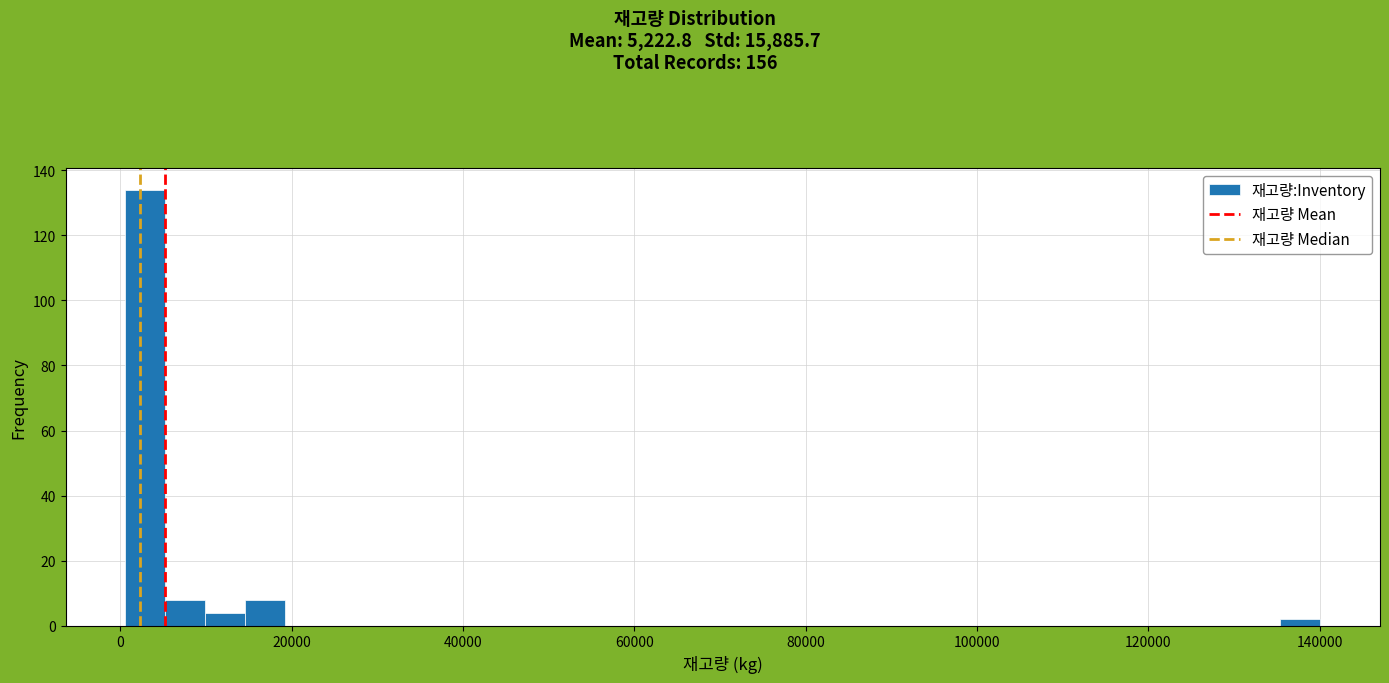

Read against the x-axis, roughly where is the centre of the tallest bar?

2000